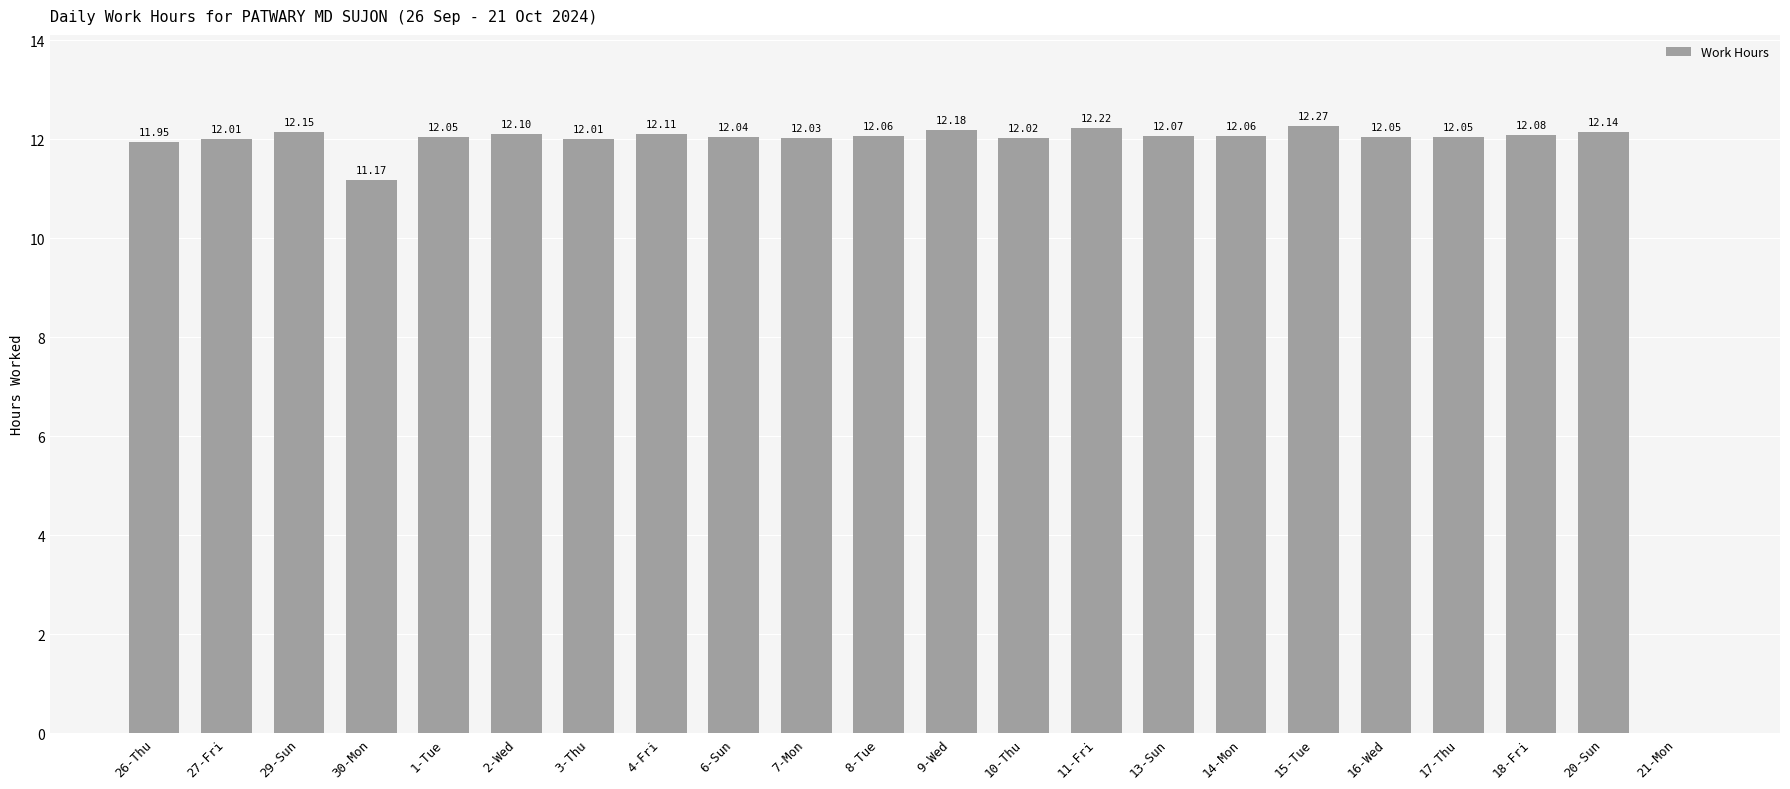

The chart shows a value of 16.2 at 29-Sun. True or false?

False